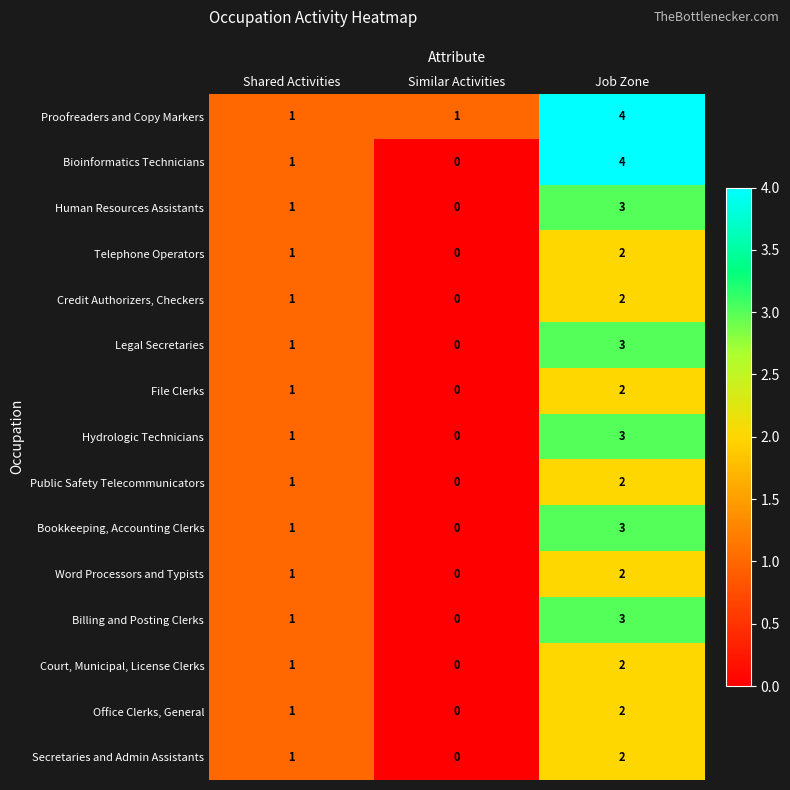

What is the sum of the Proofreaders and Copy Markers values at Shared Activities and Job Zone?

5